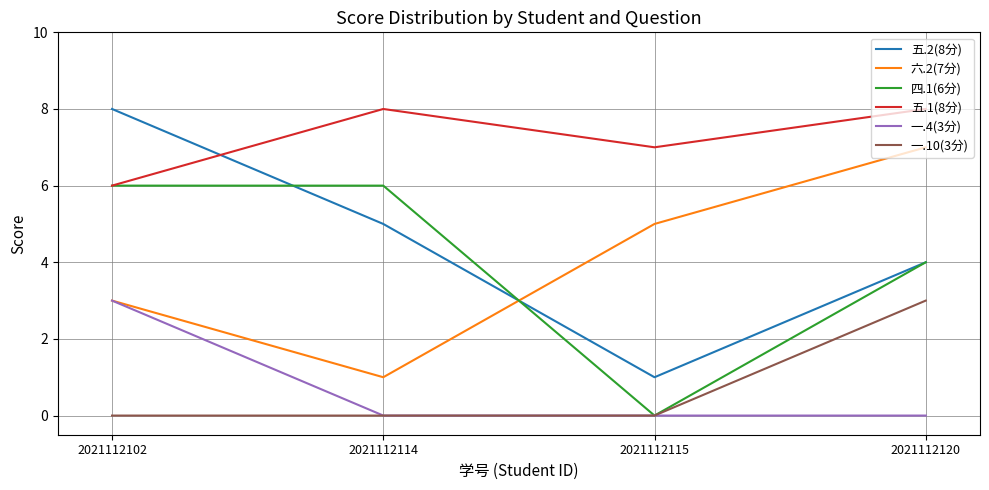

Between 2021112115 and 2021112120, which series saw the biggest shift?

四.1(6分)